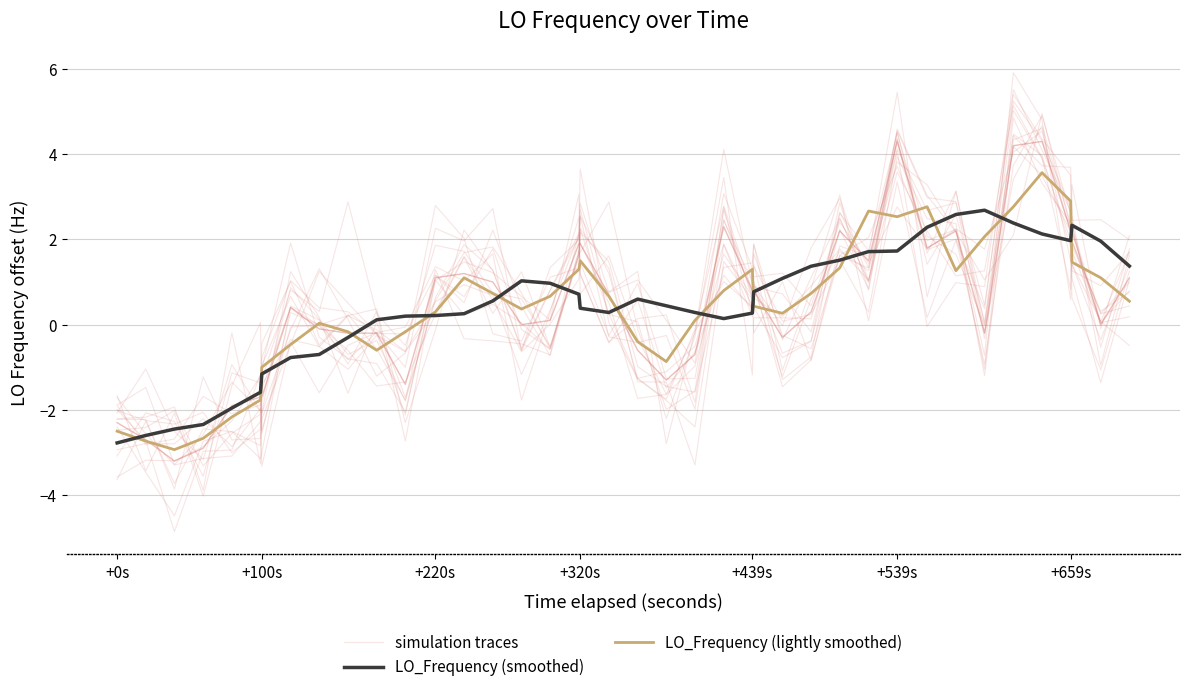

What is the label of the 38th point from the right?

+220s